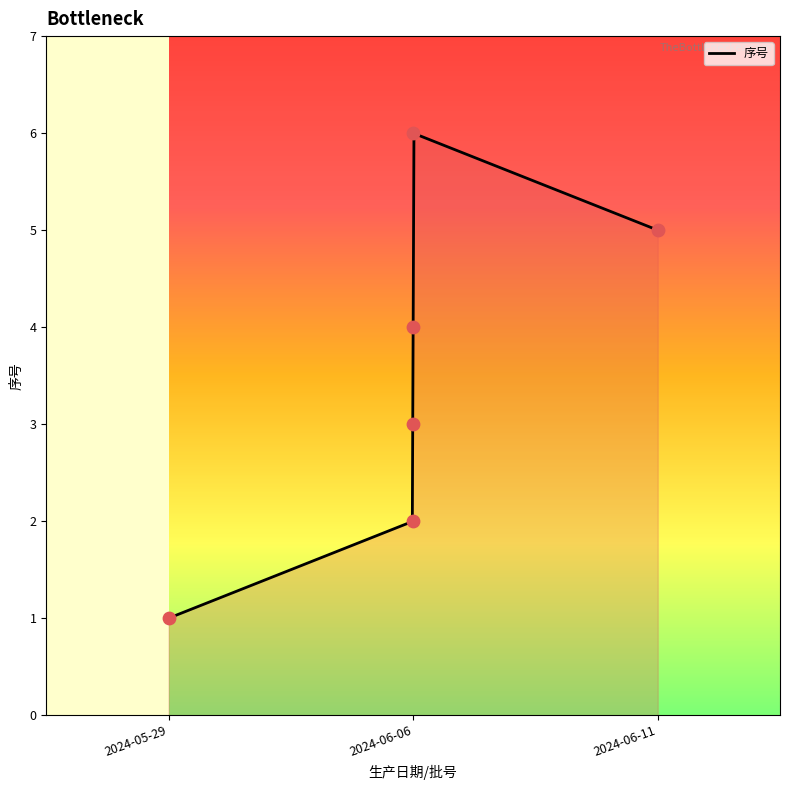

Approximately how many times larger is the value at 2024-06-06 compared to 2024-06-06?

3.0